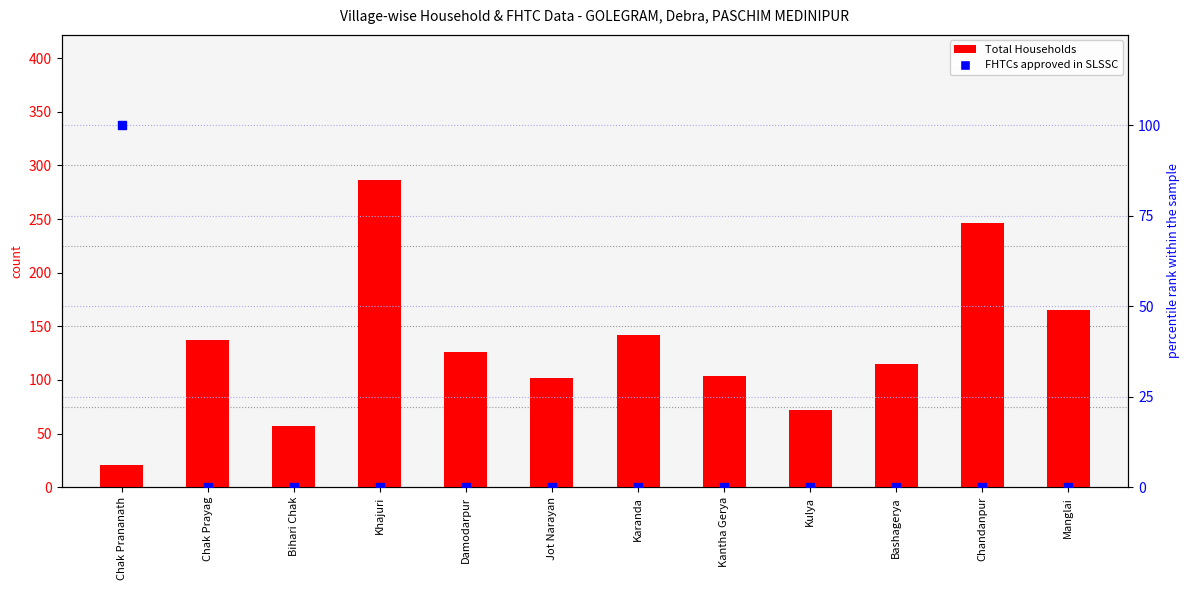

Which series has the largest total across all categories?

Total Households